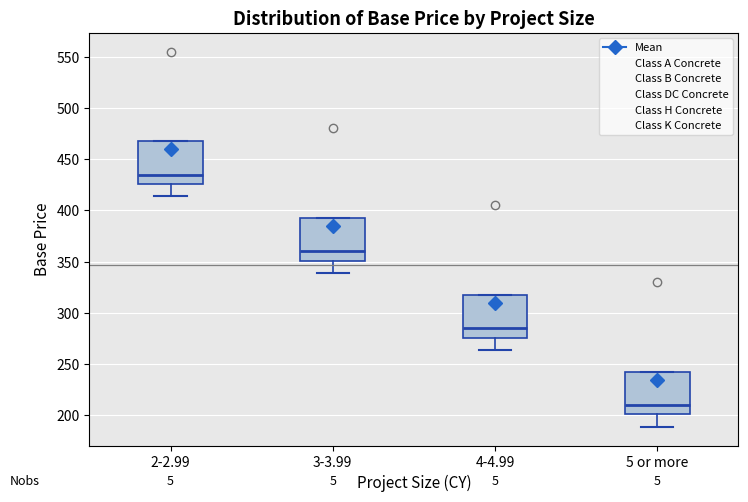

Reading left to right, transcribe this box plot: for each box, give where its median line is, the range the box spans, and where its two whiskers end, as read against the y-axis. The values are not printed on the chart, so give them approximately, as read against the axis.

2-2.99: median 435, box 425 to 470, whiskers 415 to 470
3-3.99: median 360, box 350 to 395, whiskers 340 to 395
4-4.99: median 285, box 275 to 320, whiskers 265 to 320
5 or more: median 210, box 200 to 245, whiskers 190 to 245